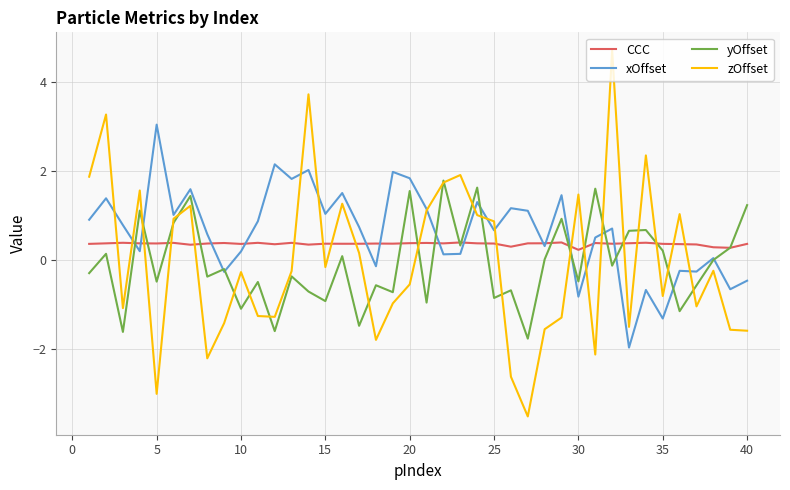

What is the highest value of the xOffset series?

3.0